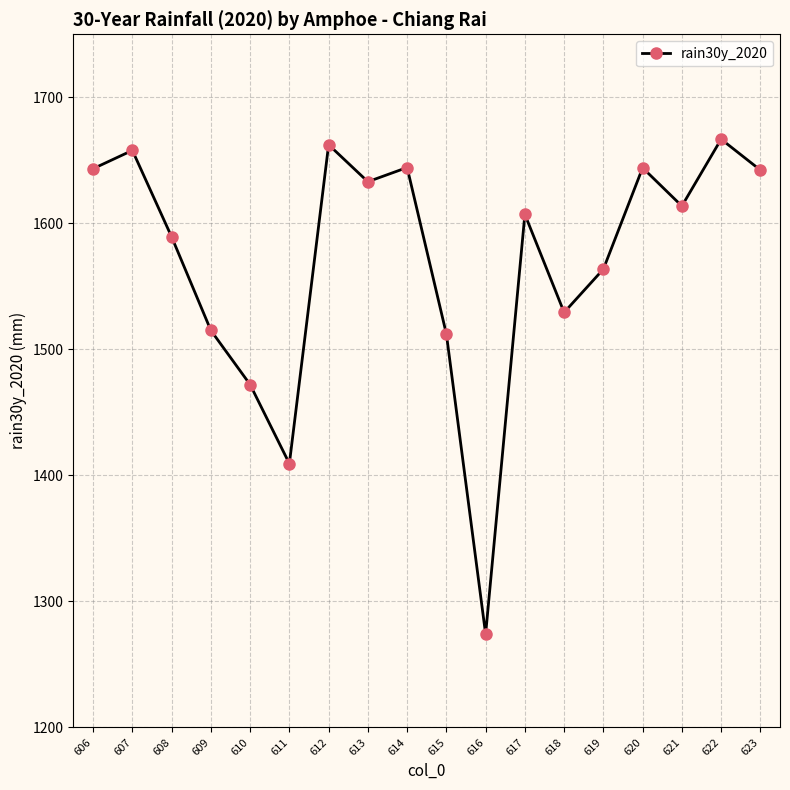

What is the smallest value displayed?

1274.0